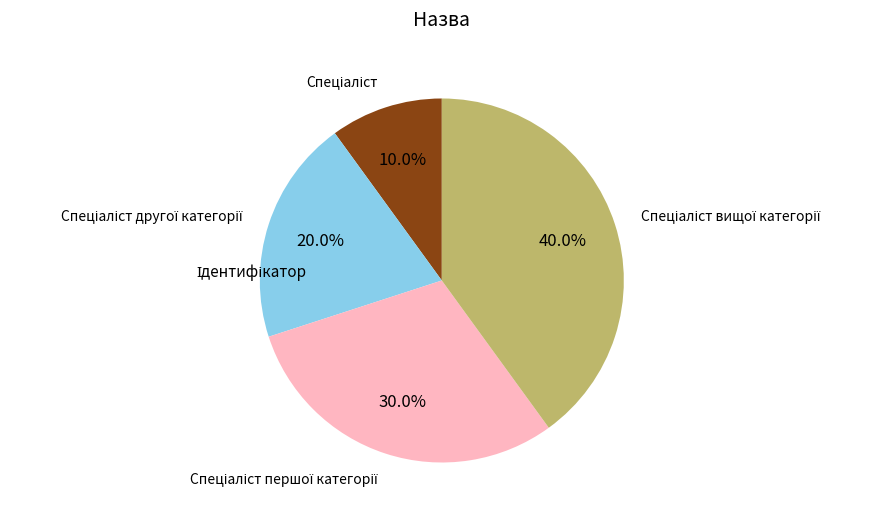

Is there any slice that represents more than half of the pie?

No